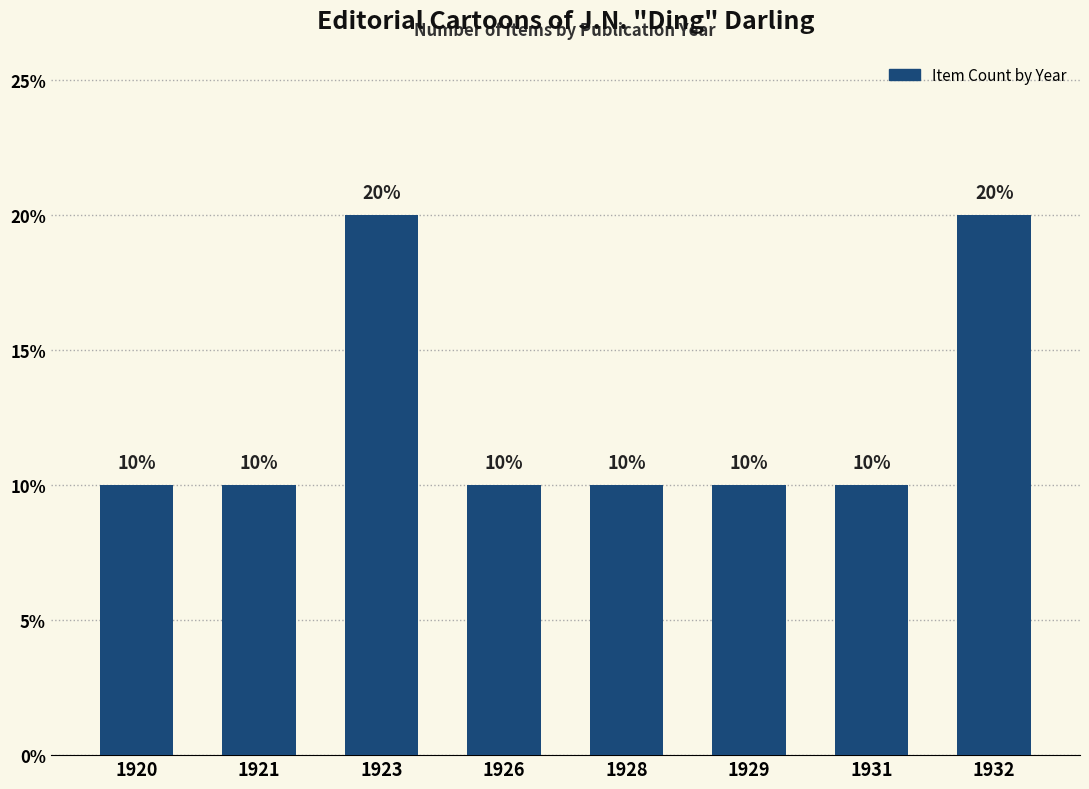

Does the chart contain any negative values?

No